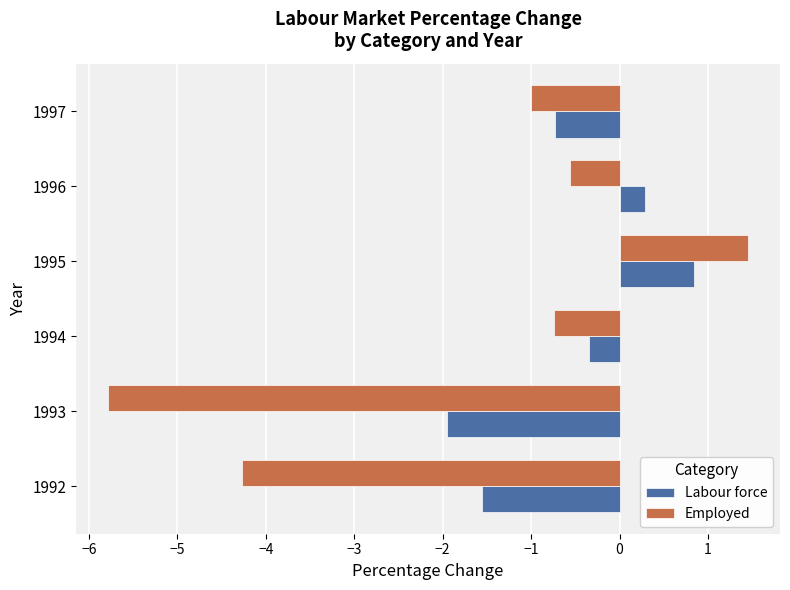

What is the difference between the maximum and second lowest values in the Labour force series?

2.4